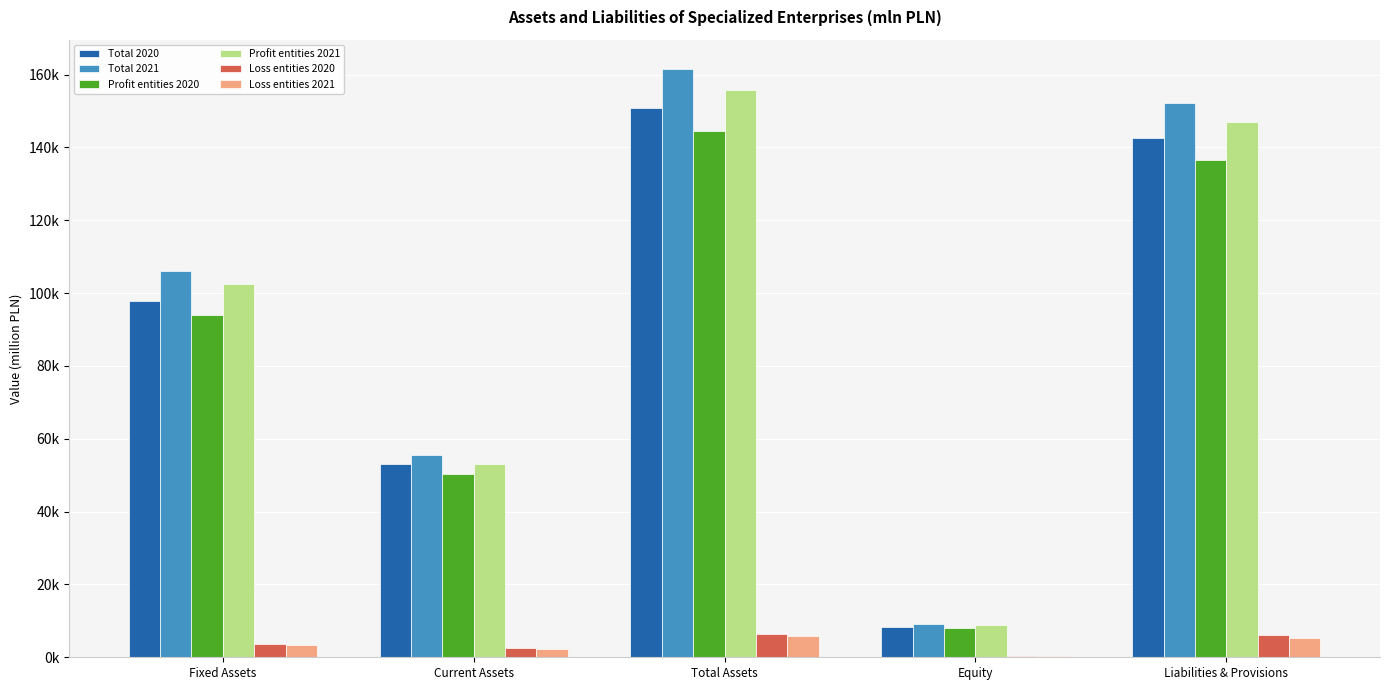

What are all the series names shown in the legend?

Total 2020, Total 2021, Profit entities 2020, Profit entities 2021, Loss entities 2020, Loss entities 2021